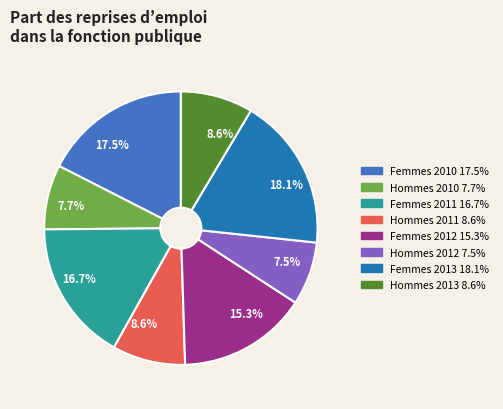

Is there a majority slice in this chart?

No